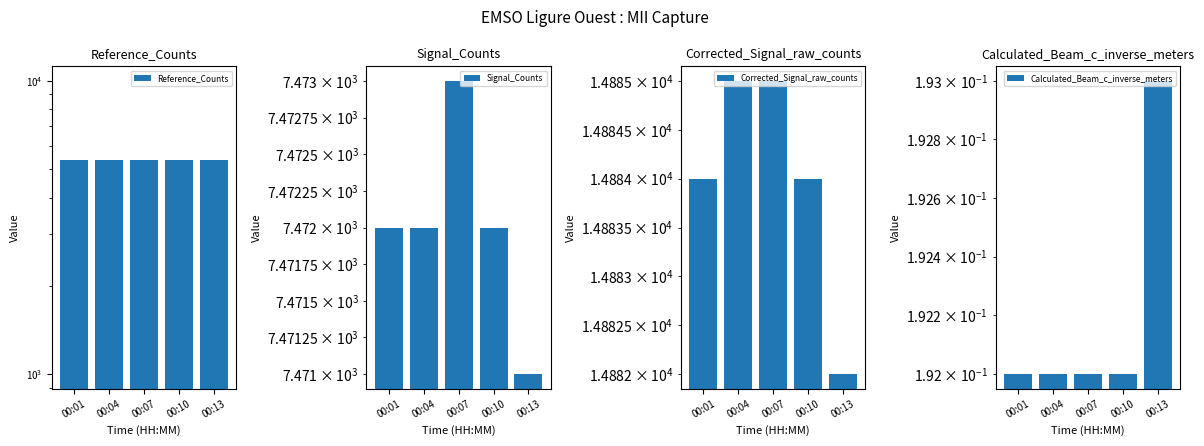

What is the value of the Reference_Counts bar at the 1st from the left?

5385.0